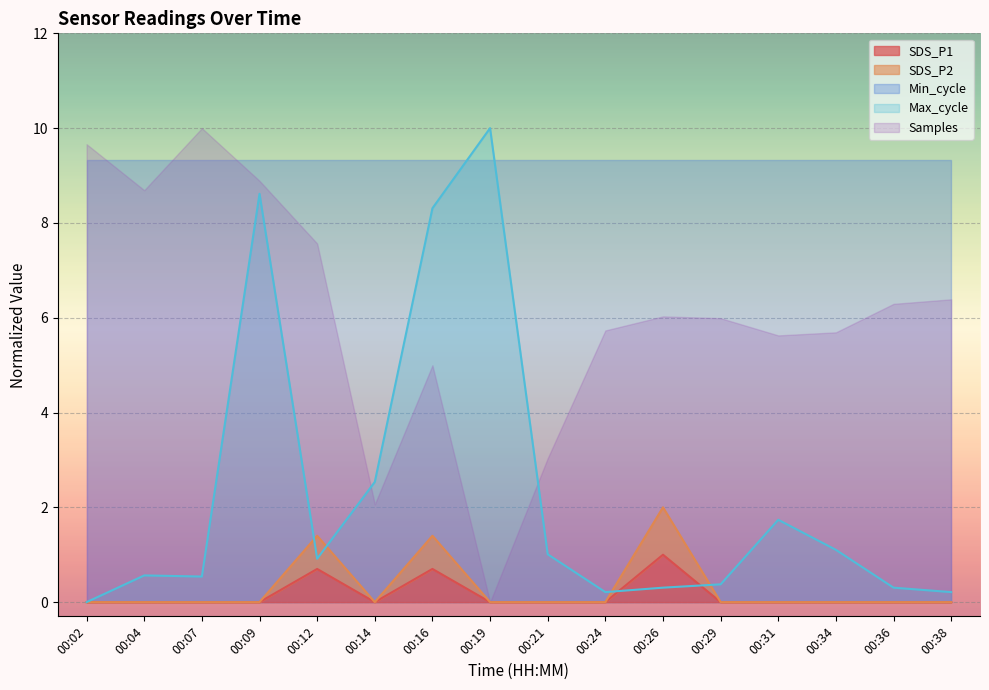

How many lines are shown in the chart?

2